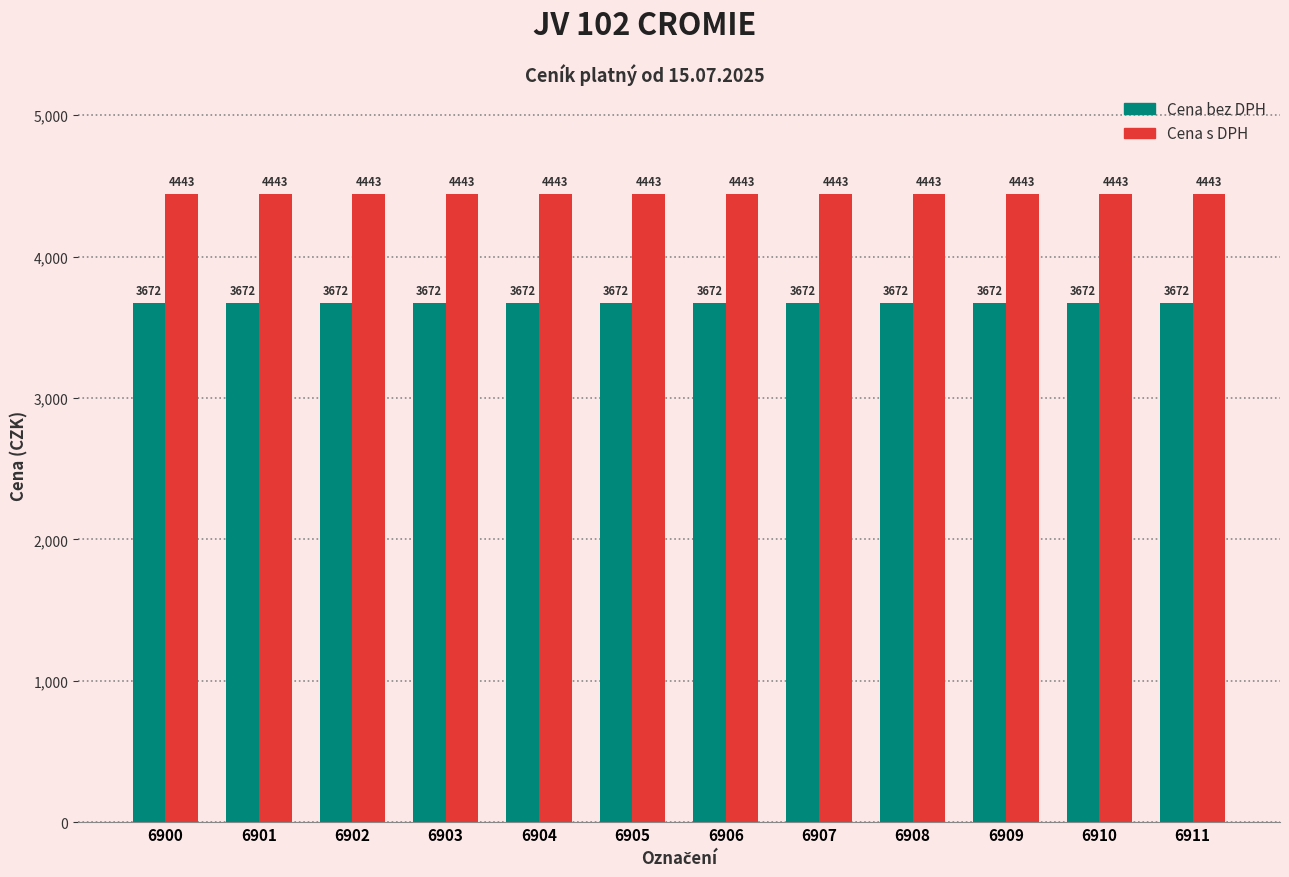

Are the bars horizontal?

No